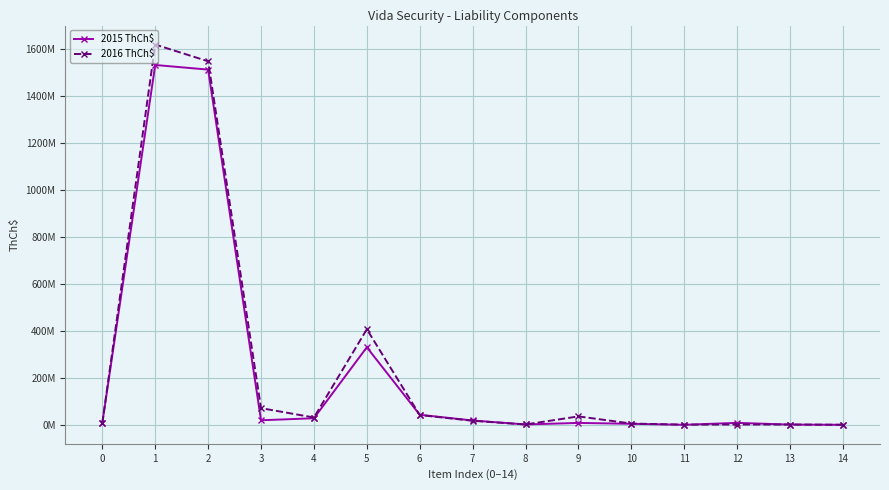

Does the chart have visible grid lines?

Yes